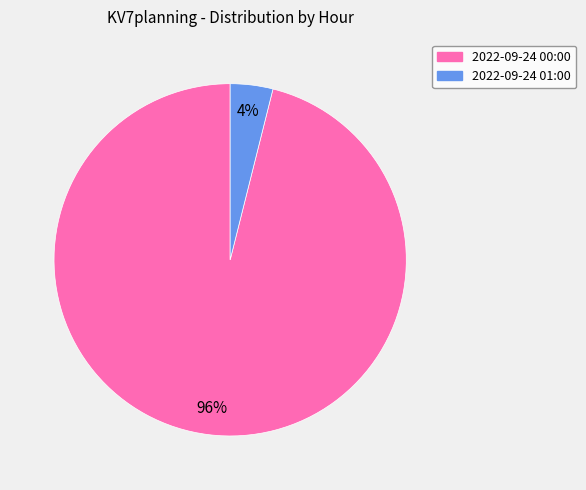

Between 2022-09-24 00:00 and 2022-09-24 01:00, which is larger?

2022-09-24 00:00